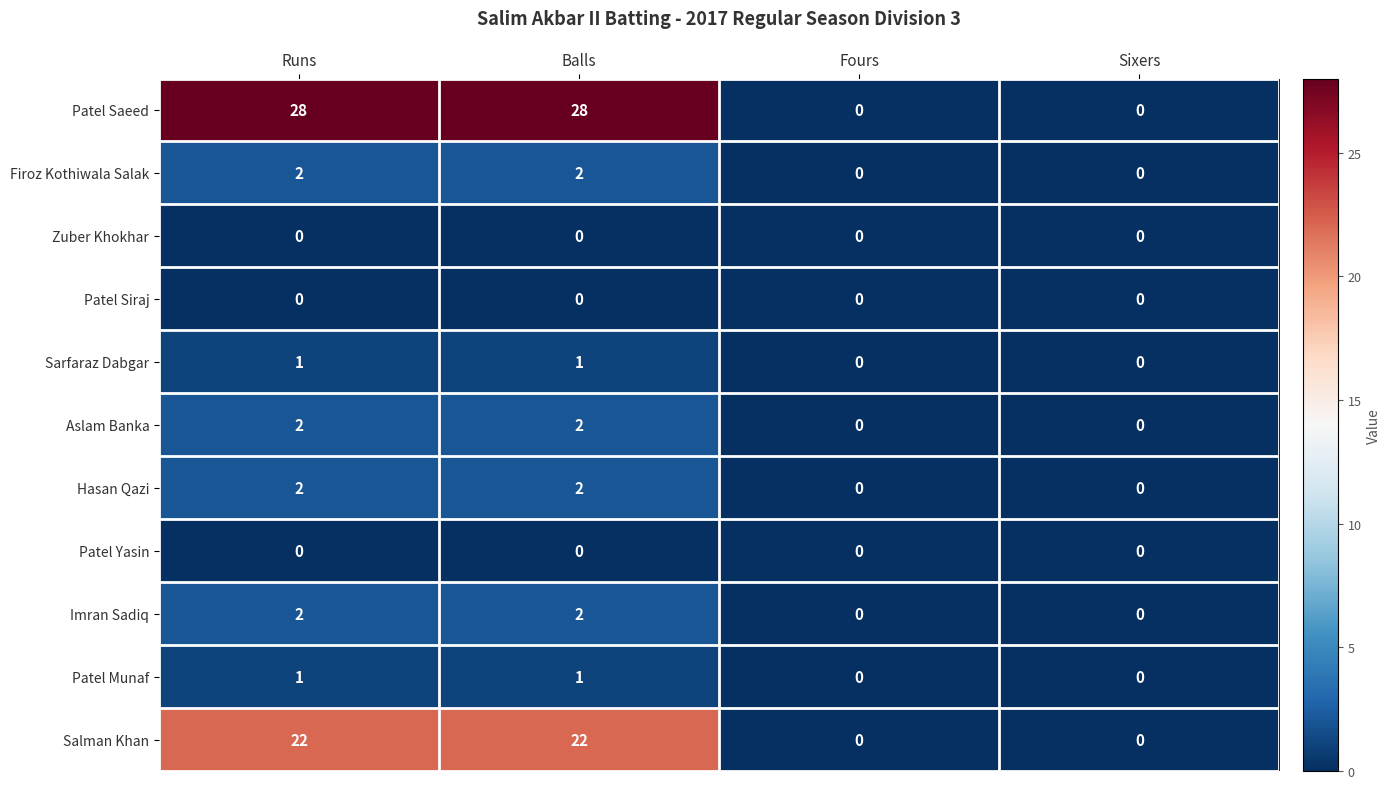

What is the sum of the Hasan Qazi values at Runs and Balls?

4